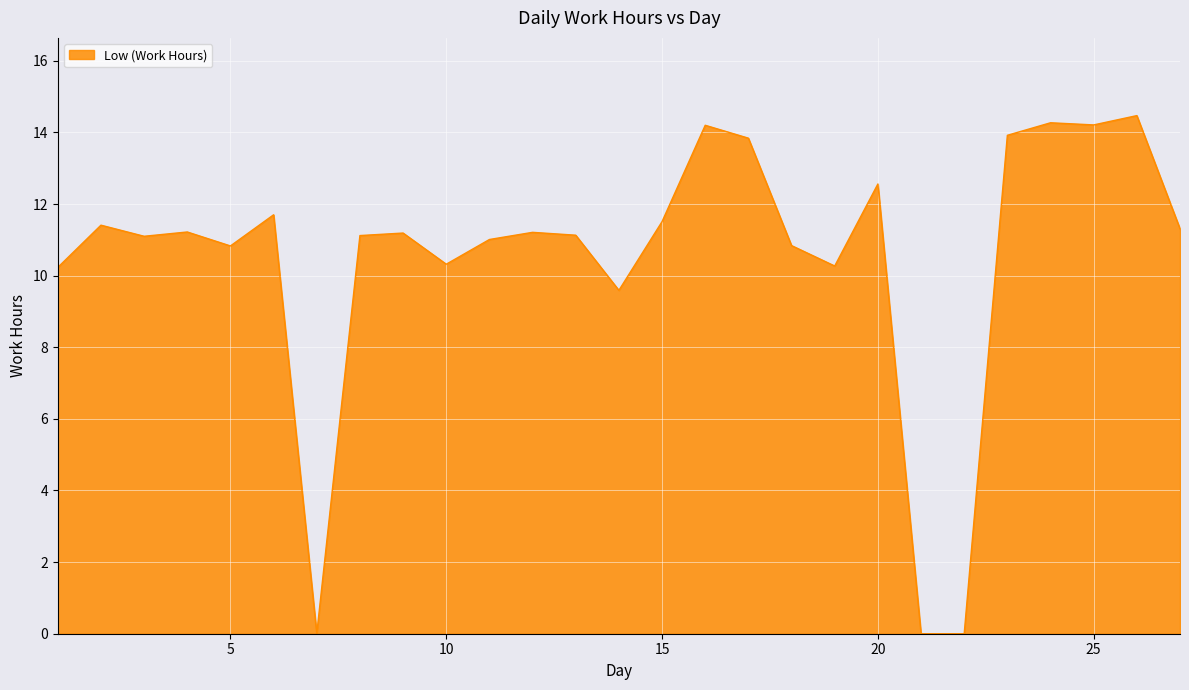

What is the maximum value shown in the chart?

14.5